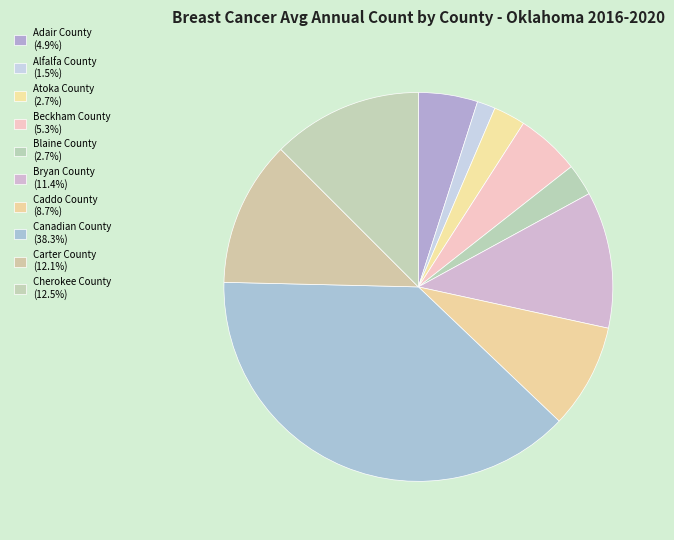

To the nearest percent, what portion does Atoka County represent?

3%